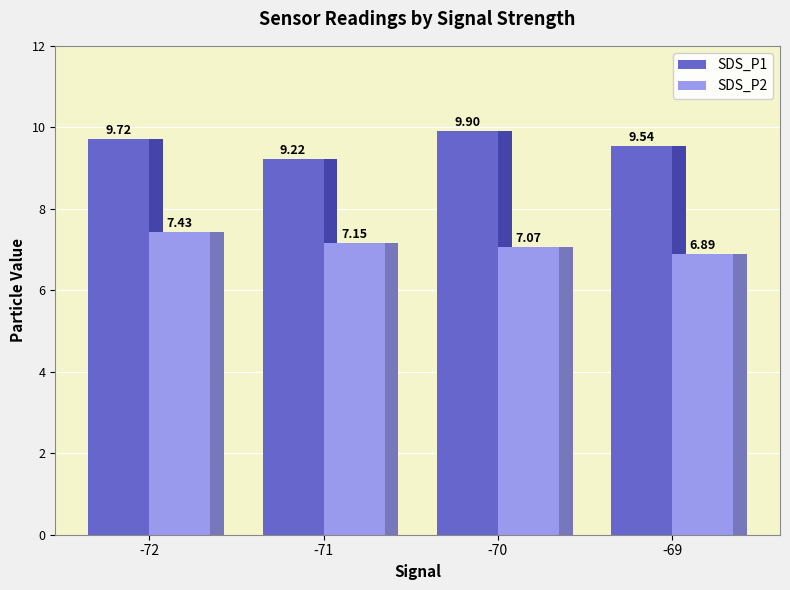

Rank the categories by SDS_P1 value from highest to lowest.

-70, -72, -69, -71